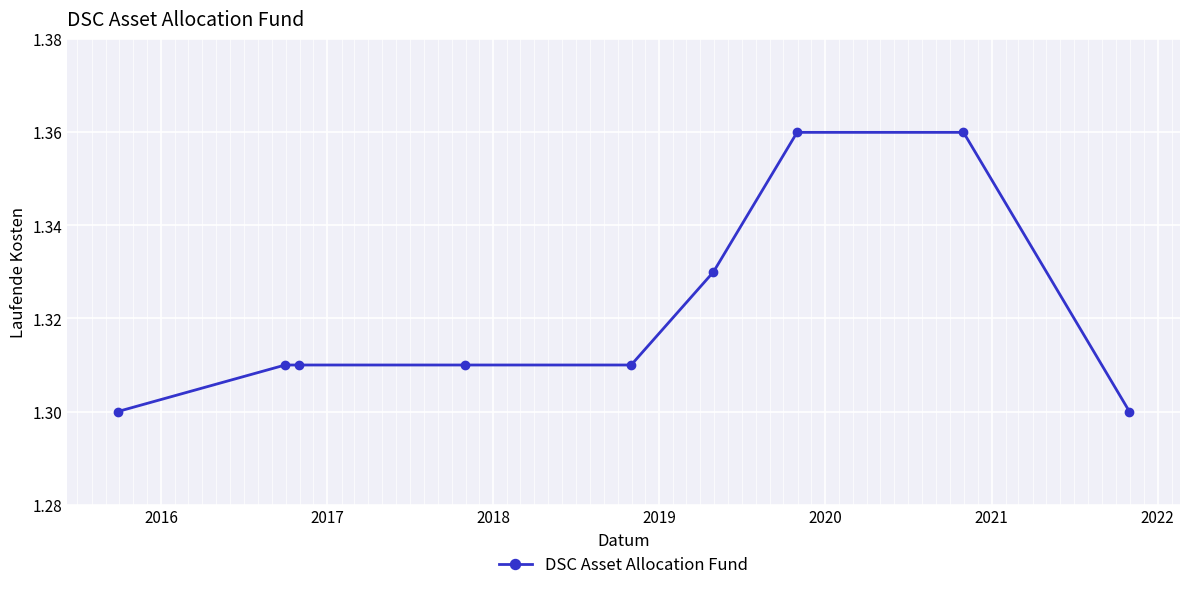

What is the sum of all values?

11.9